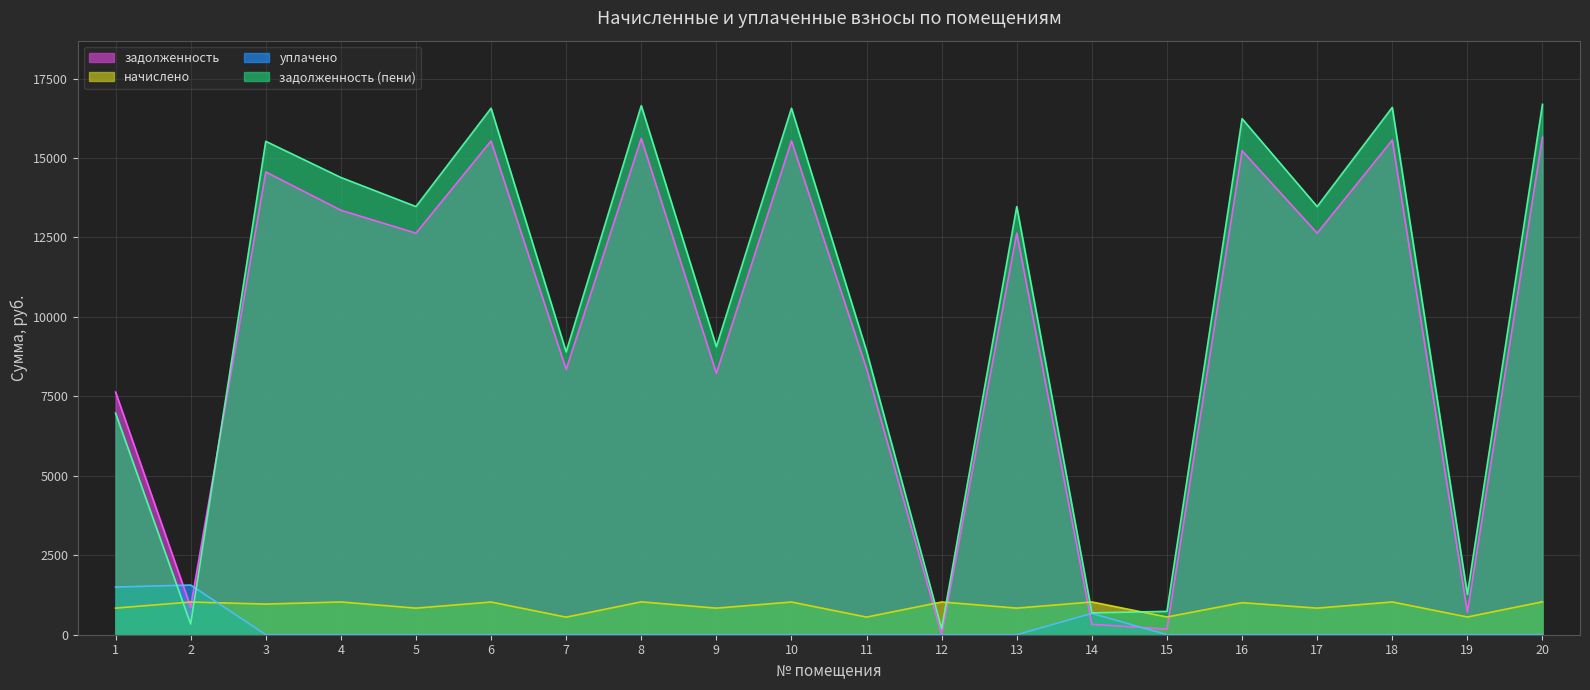

How many series are shown in this chart?

4